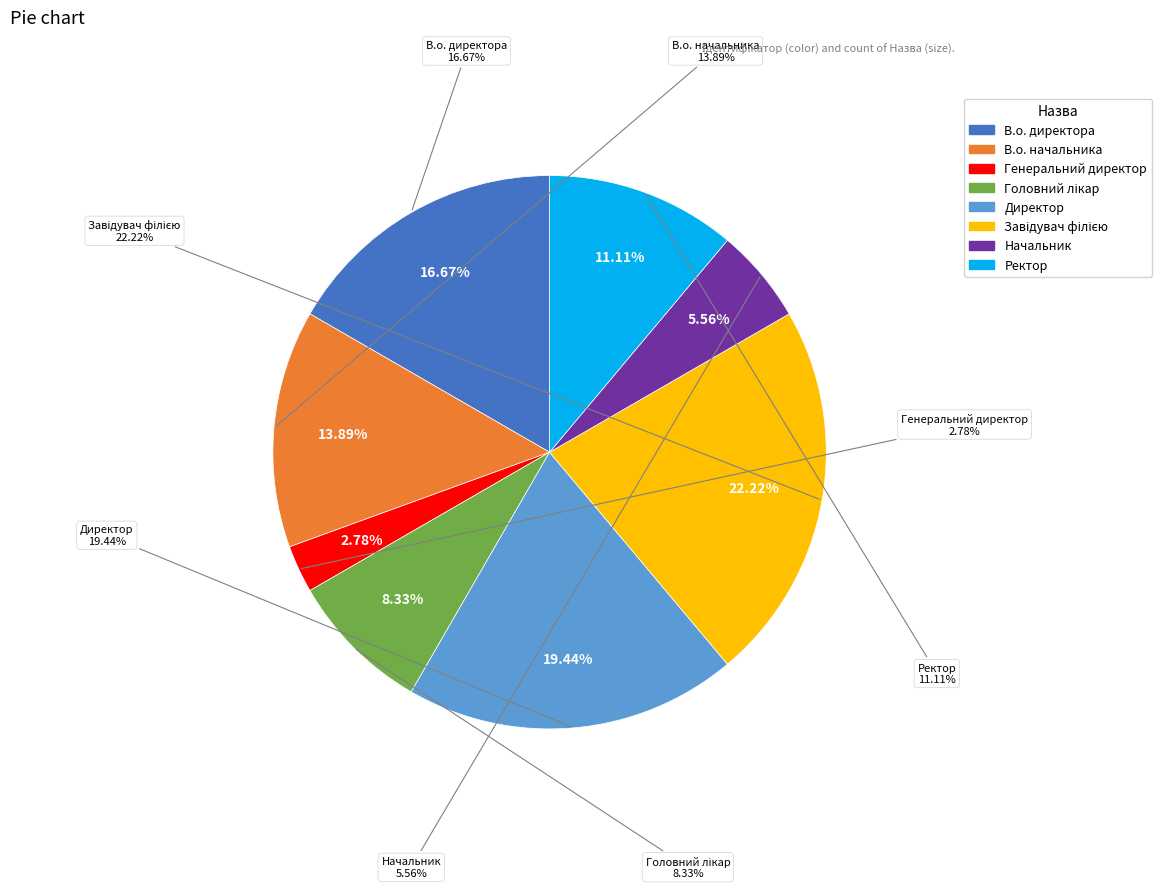

Does В.о. директора represent more than half of the total?

No